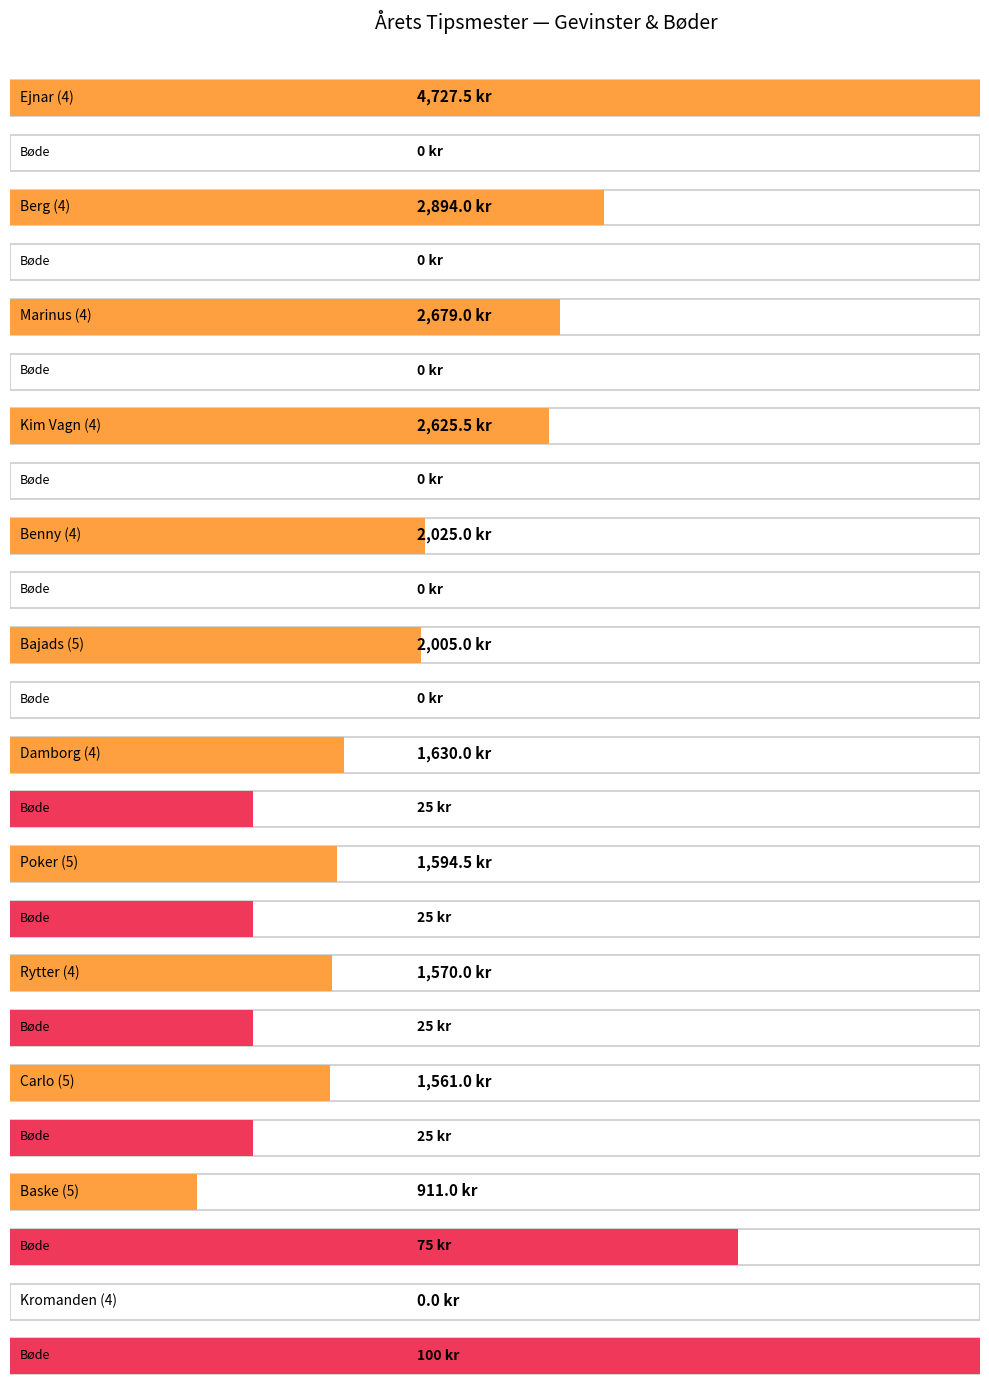

At which category does the chart reach its minimum across all series?

Kromanden (4)